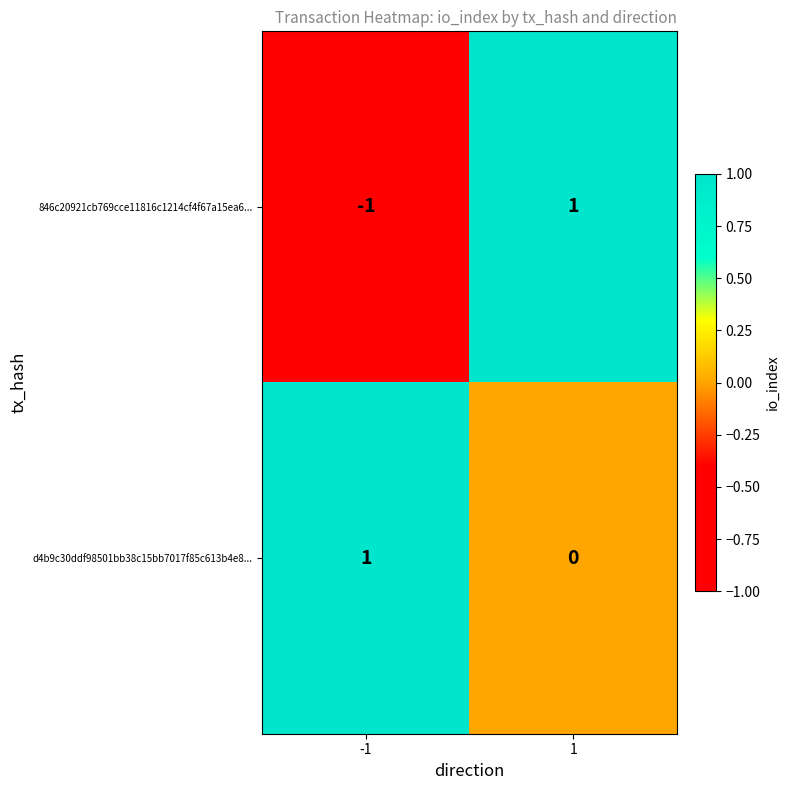

The value of d4b9c30ddf98501bb38c15bb7017f85c613b4e8... at 1 is -1. True or false?

False